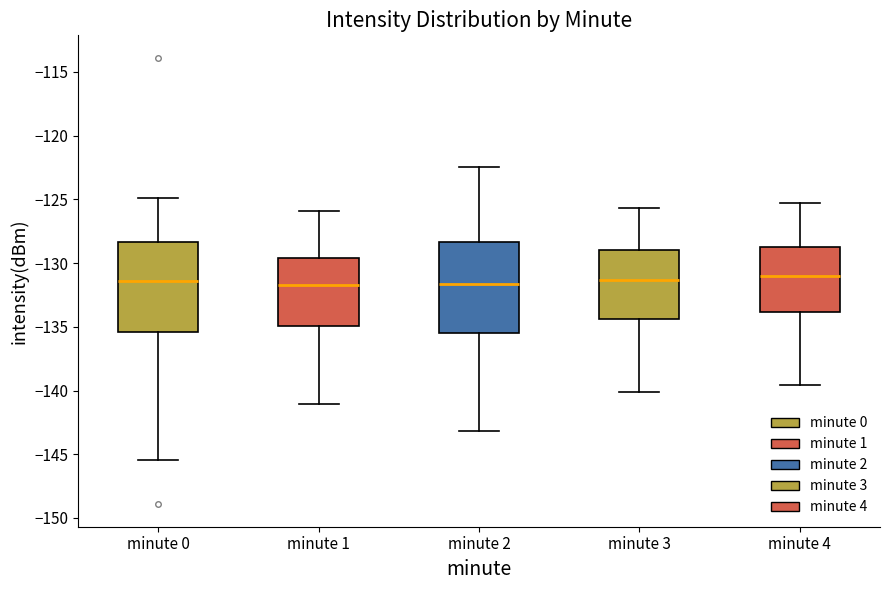

Where does the upper whisker of the box for minute 1 end on the y-axis? The values are not printed on the chart, so give them approximately, as read against the axis.

-126.0